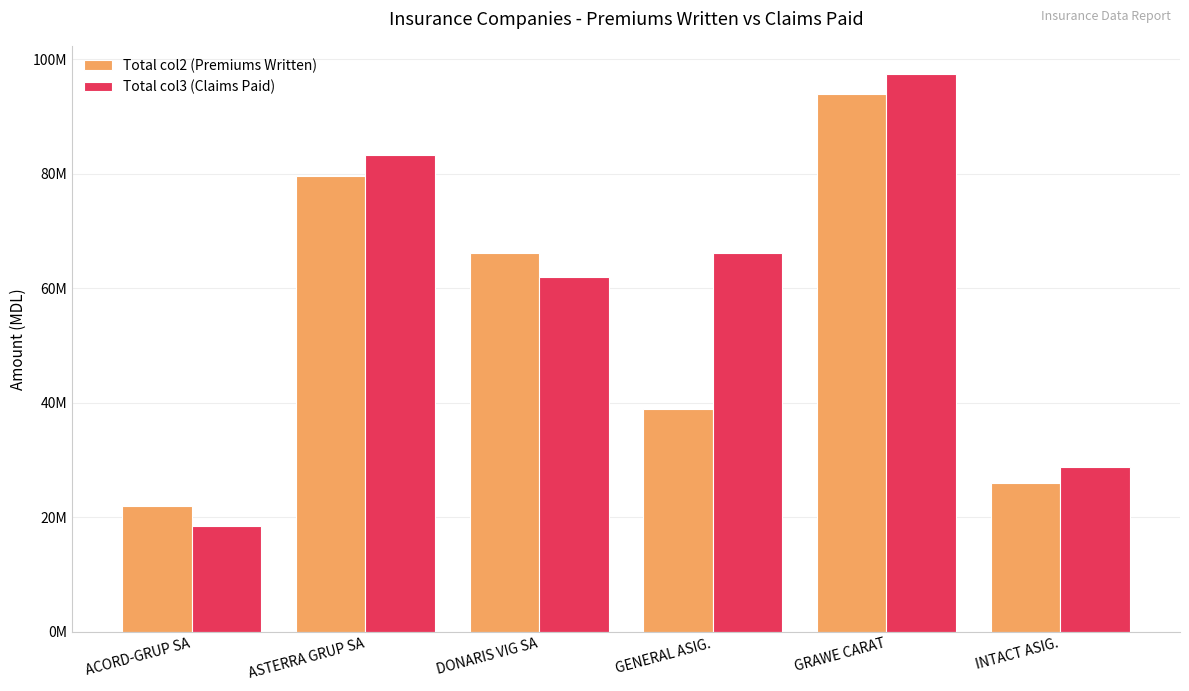

What are all the series names shown in the legend?

Total col2 (Premiums Written), Total col3 (Claims Paid)